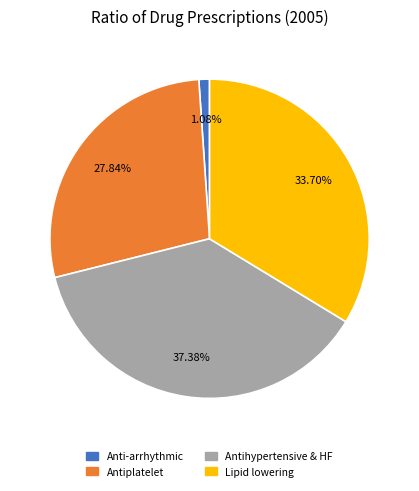

Is there a majority slice in this chart?

No